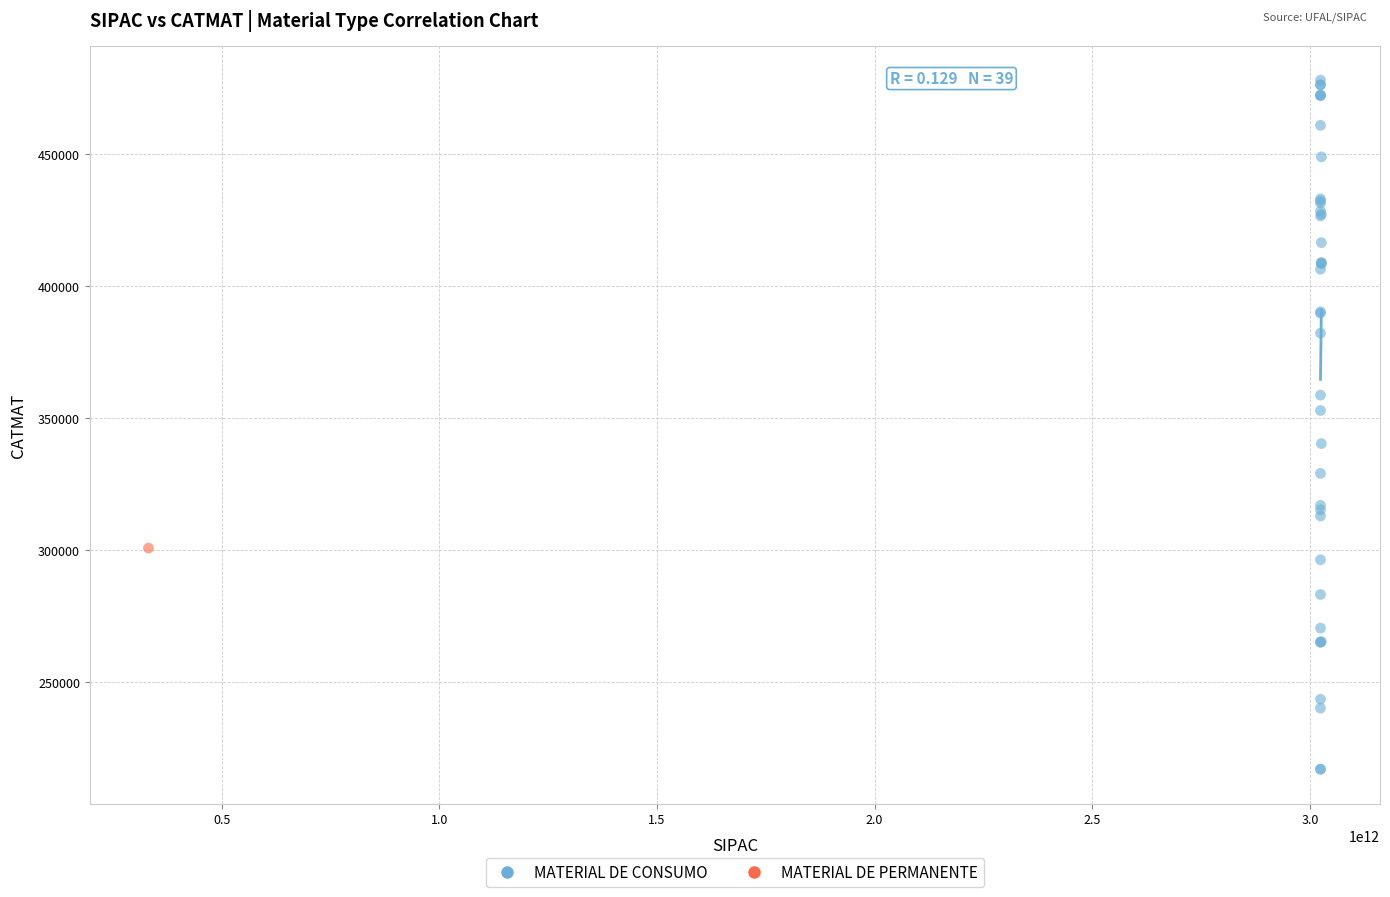

What are all the series names shown in the legend?

MATERIAL DE CONSUMO, MATERIAL DE PERMANENTE